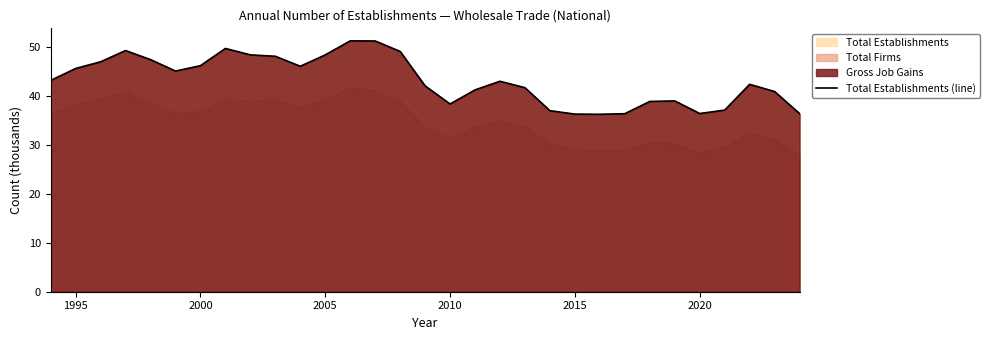

How many interior local valleys (lower than both neighbors) does the data have?

5